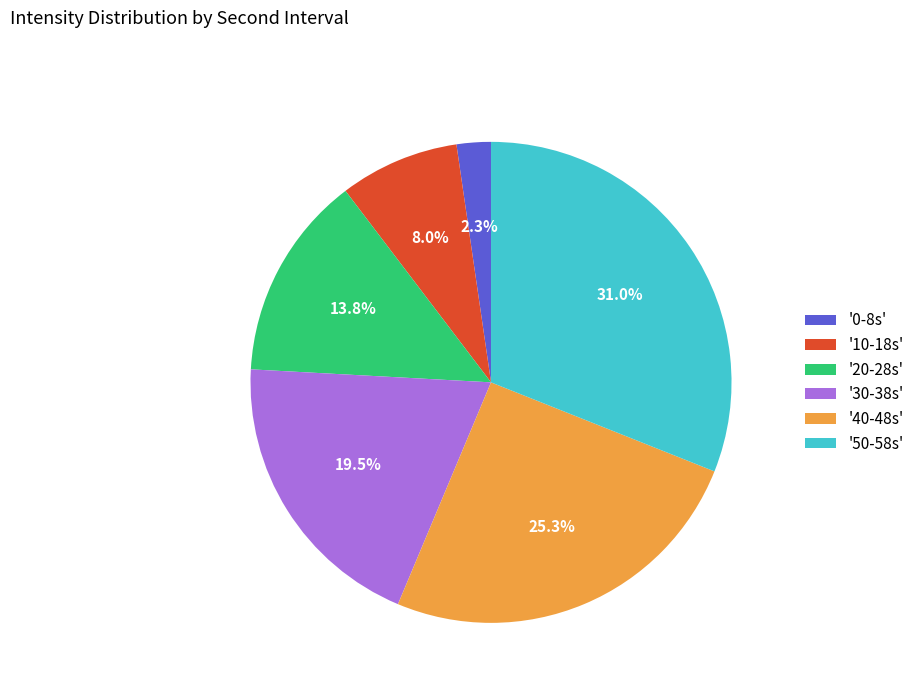

Which slice is the smallest?

'0-8s'